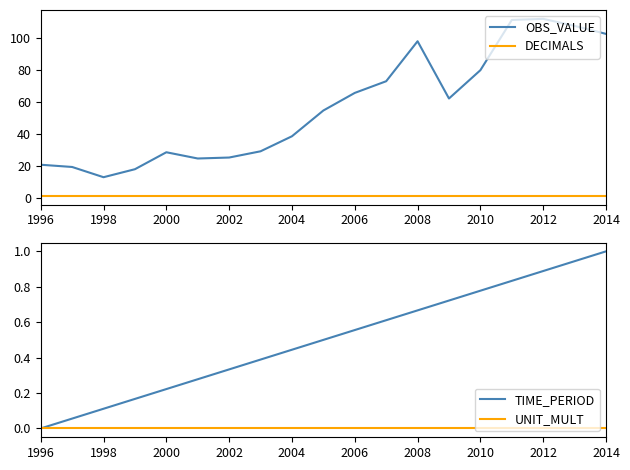

Rank the series by their maximum value, from lowest to highest.

UNIT_MULT, DECIMALS, TIME_PERIOD, OBS_VALUE